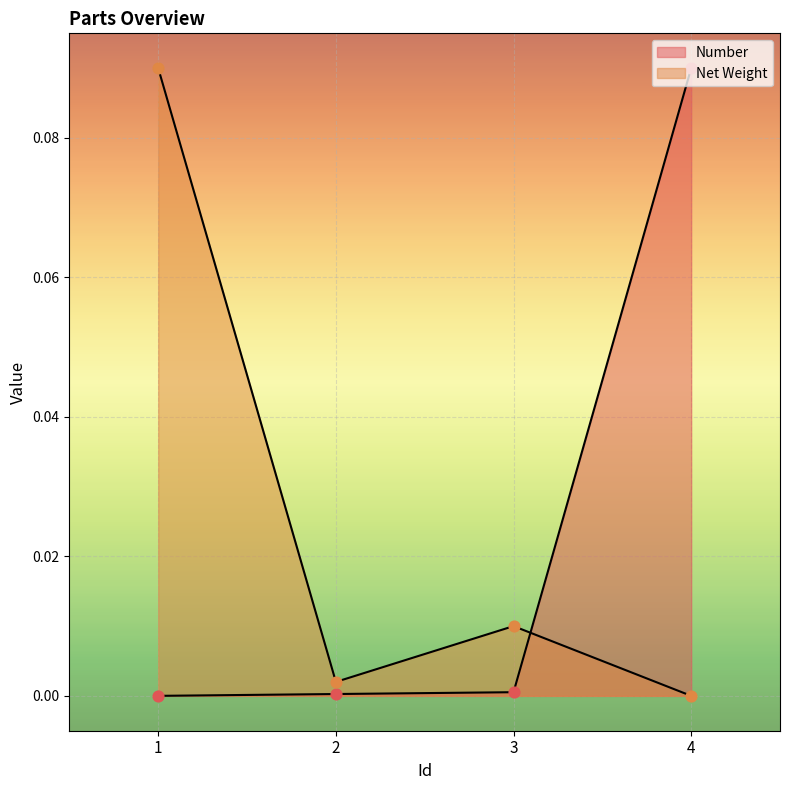

What are all the series names shown in the legend?

Number, Net Weight